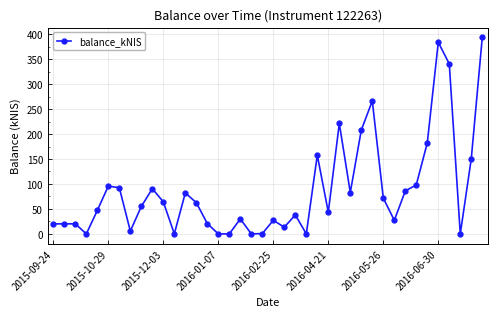

What is the maximum value shown in the chart?

393.6